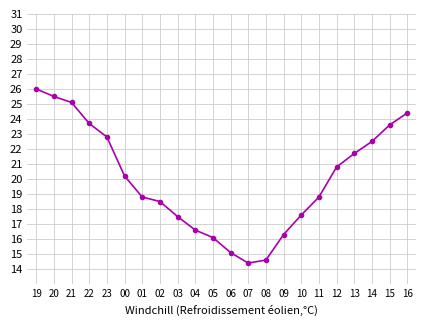

What position from the right is 11?

6